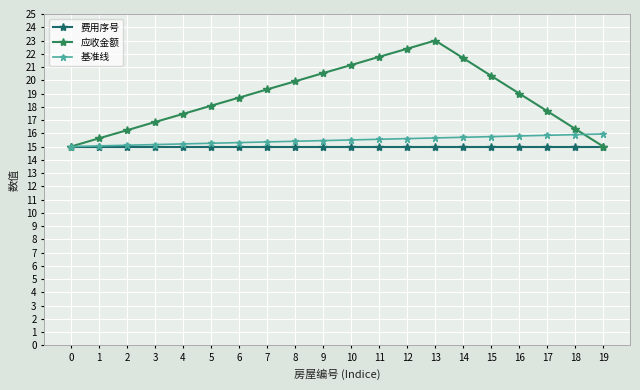

What is the sum of the 费用序号 values at 3 and 7?

30.0